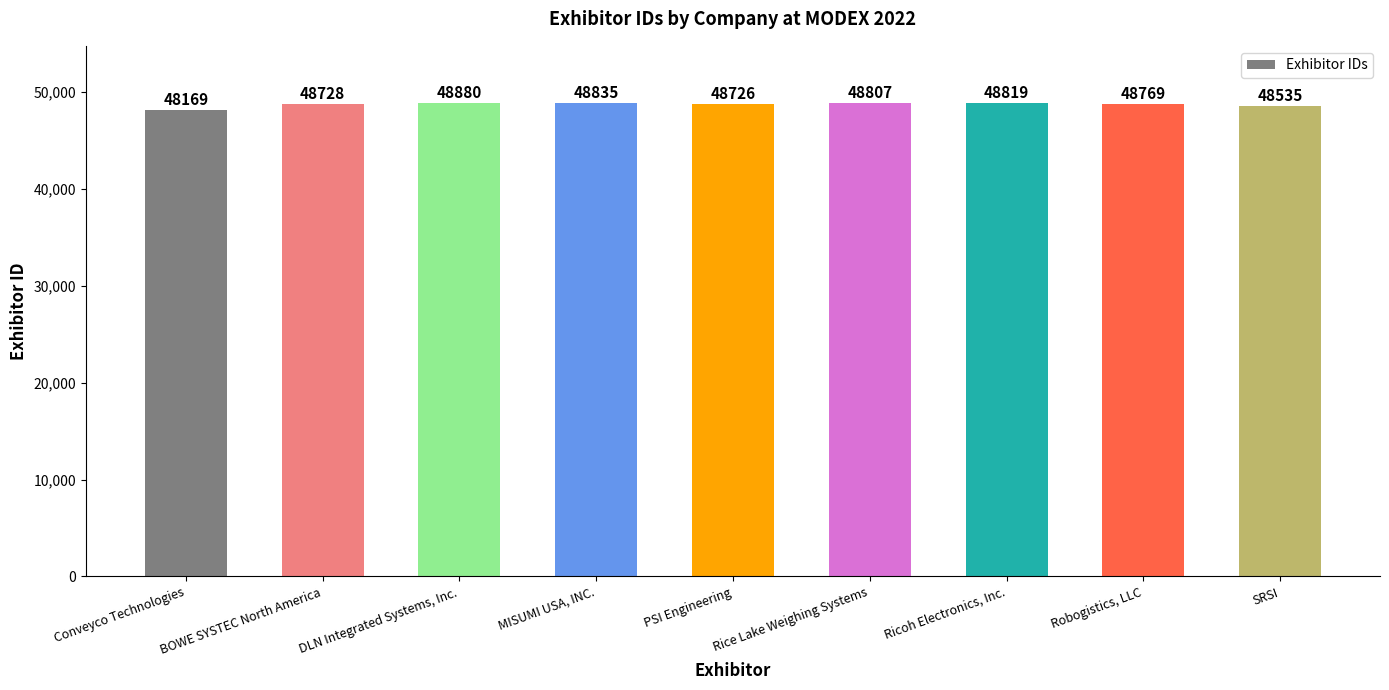

True or false: the data shows 22387 at Ricoh Electronics, Inc..

False